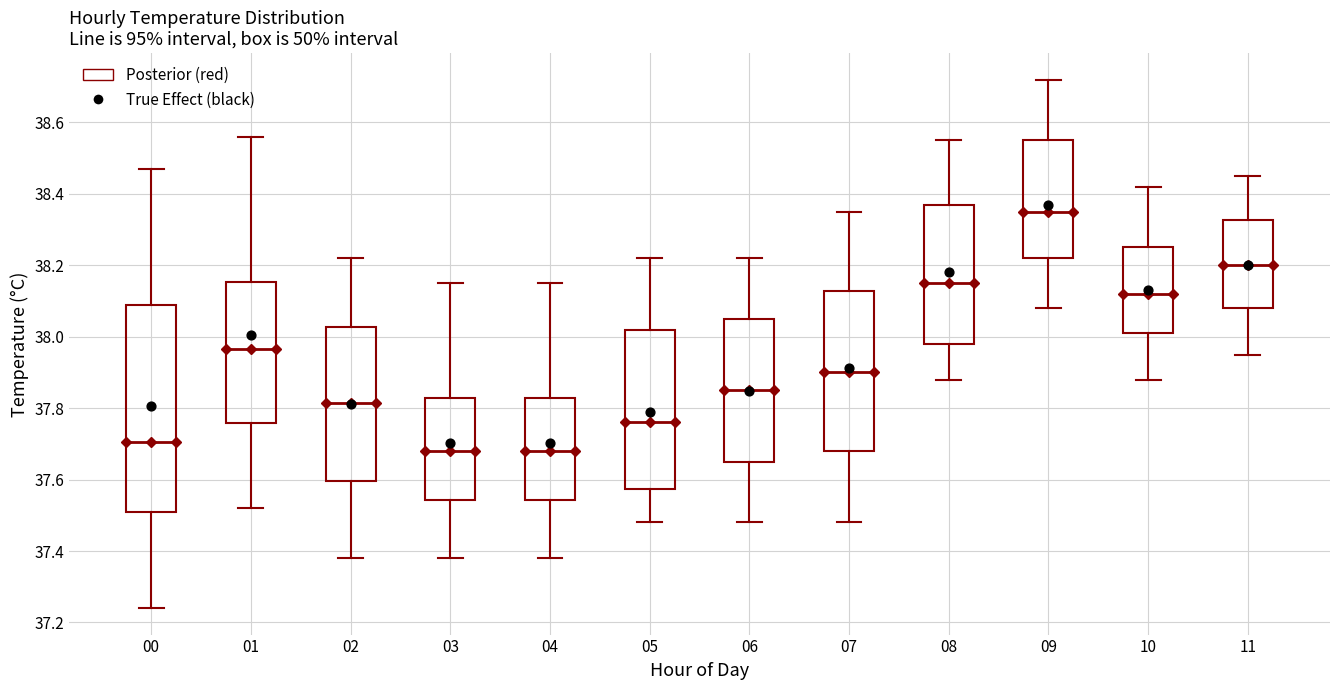

Reading left to right, read every box against the y-axis: the position of its median line, the range the box covers, and the ends of its whiskers. The values are not printed on the chart, so give them approximately, as read against the axis.

00: median 37.70, box 37.52 to 38.10, whiskers 37.24 to 38.48
01: median 37.96, box 37.76 to 38.16, whiskers 37.52 to 38.56
02: median 37.82, box 37.60 to 38.02, whiskers 37.38 to 38.22
03: median 37.68, box 37.54 to 37.82, whiskers 37.38 to 38.16
04: median 37.68, box 37.54 to 37.82, whiskers 37.38 to 38.16
05: median 37.76, box 37.58 to 38.02, whiskers 37.48 to 38.22
06: median 37.86, box 37.66 to 38.06, whiskers 37.48 to 38.22
07: median 37.90, box 37.68 to 38.12, whiskers 37.48 to 38.36
08: median 38.16, box 37.98 to 38.36, whiskers 37.88 to 38.56
09: median 38.36, box 38.22 to 38.56, whiskers 38.08 to 38.72
10: median 38.12, box 38.02 to 38.26, whiskers 37.88 to 38.42
11: median 38.20, box 38.08 to 38.32, whiskers 37.96 to 38.46